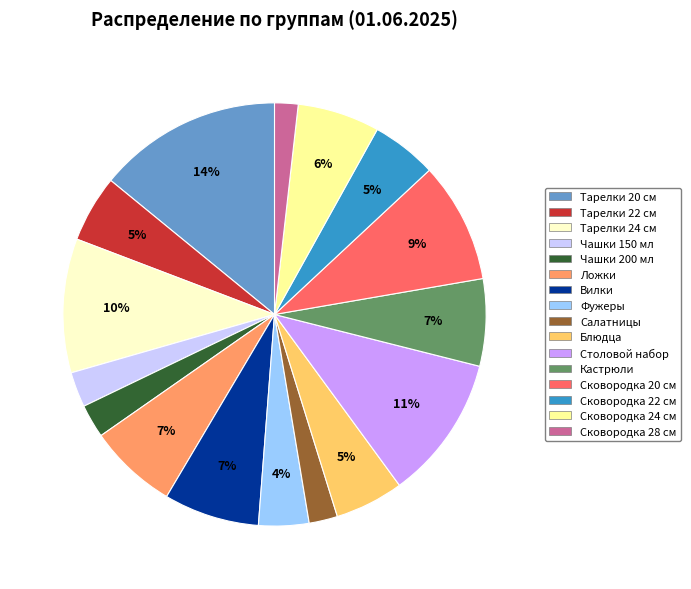

What percentage is the Чашки 200 мл slice, to the nearest percent?

3%